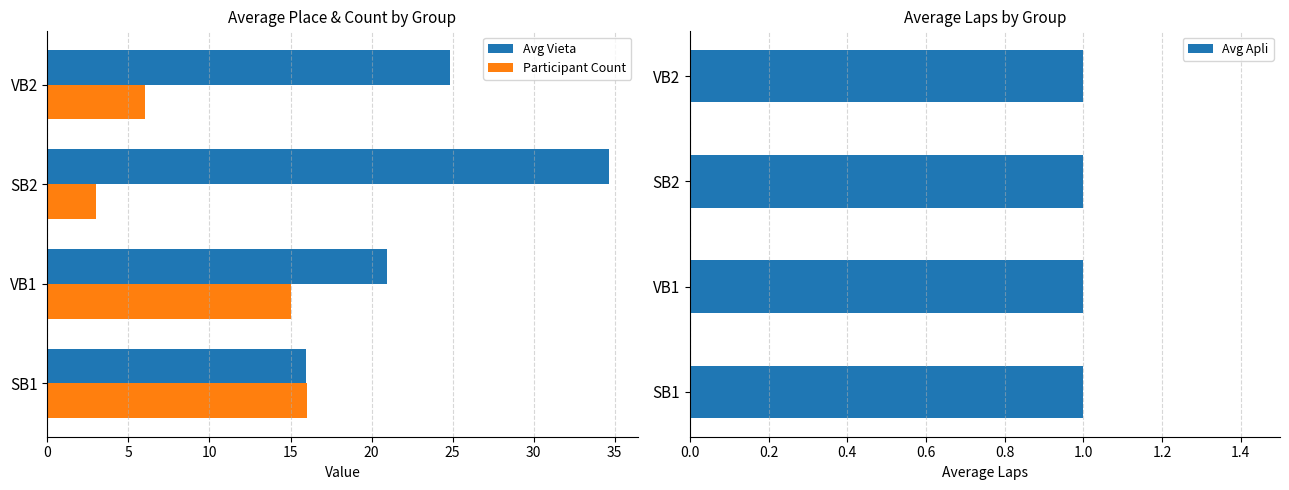

What is the difference between the second highest and second lowest values in the Avg Vieta series?

3.9